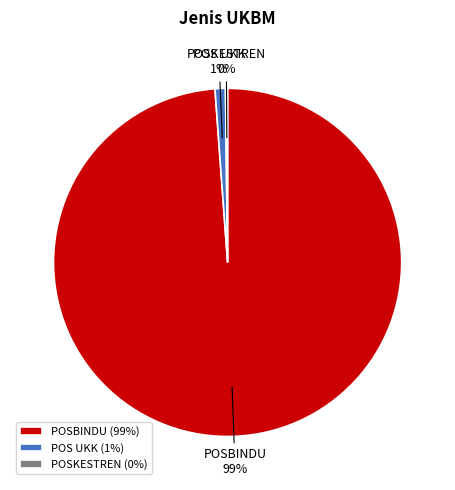

Is there any slice that represents more than half of the pie?

Yes